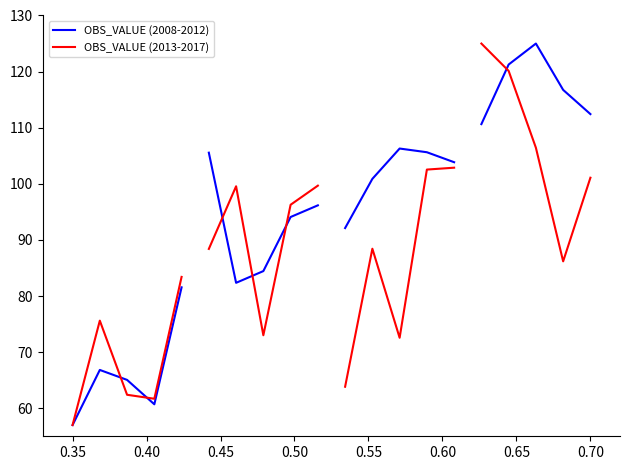

Rank the series by their maximum value, from highest to lowest.

OBS_VALUE (2013-2017), OBS_VALUE (2008-2012)